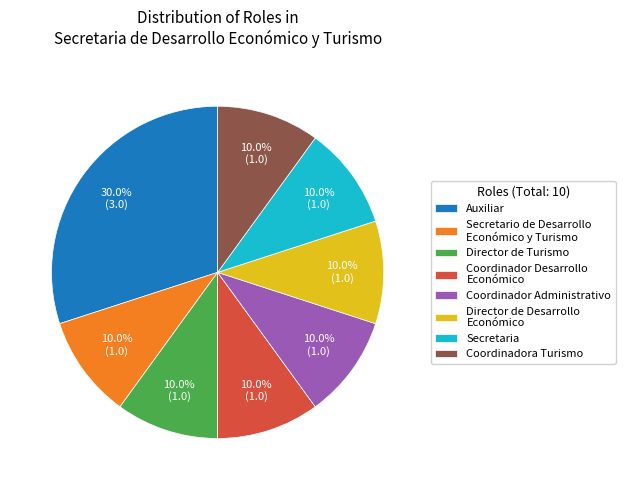

How many slices are in this pie chart?

8